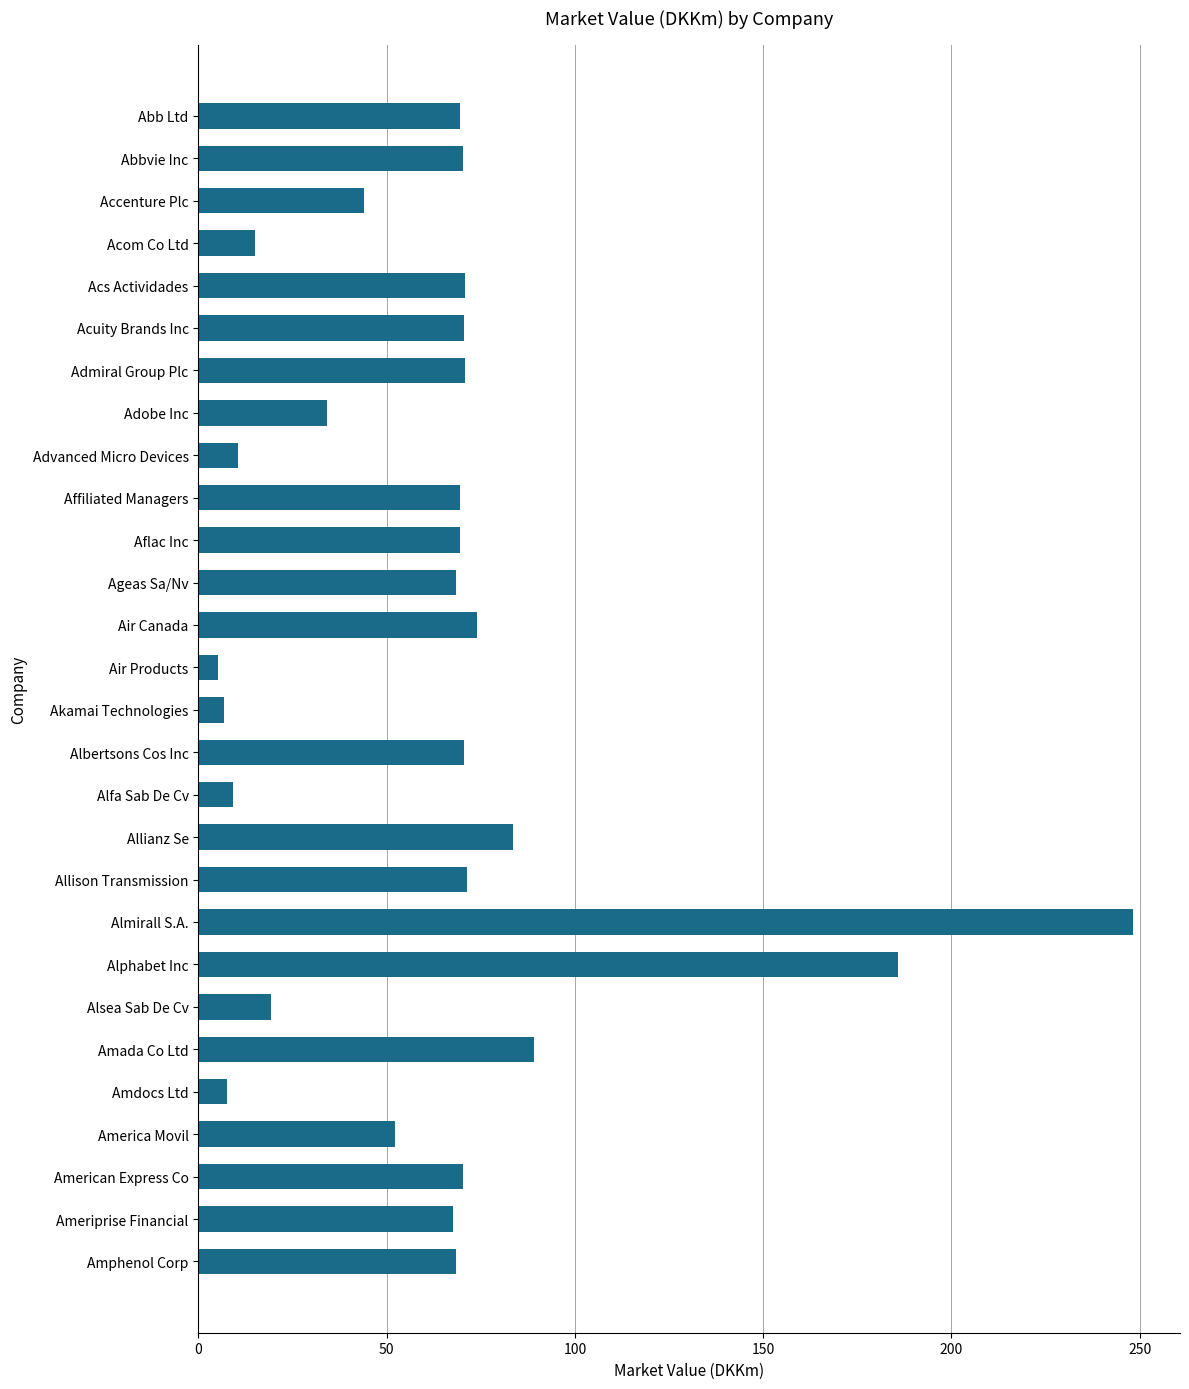

What is the smallest value displayed?

5.3